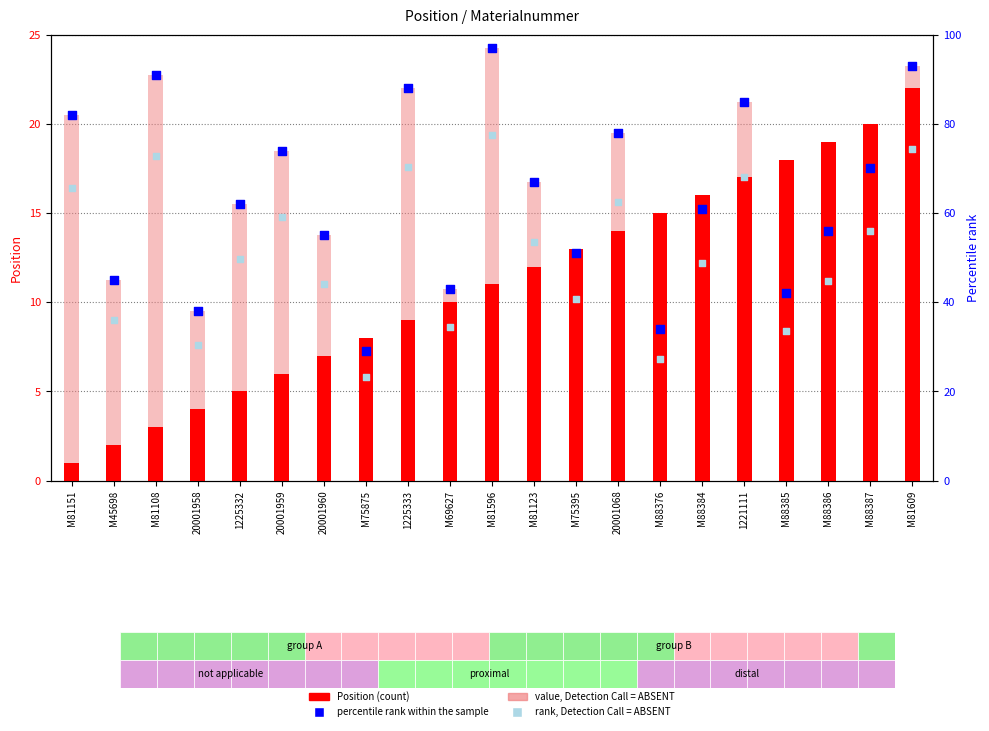

Which series has the largest Y range (max minus min)?

percentile rank within the sample